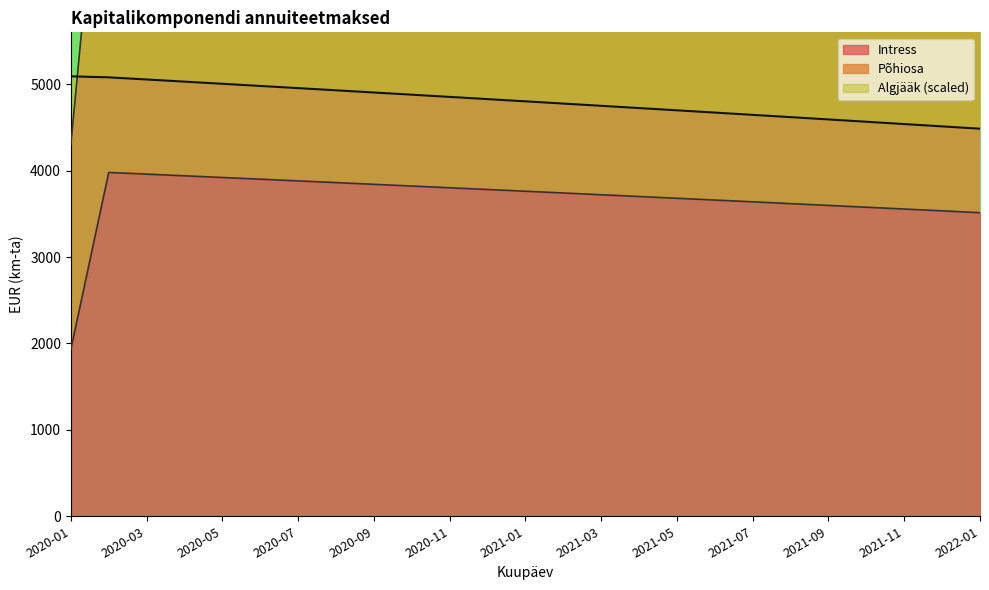

What is the difference between the maximum and second lowest values in the Algjääk series?

579.2